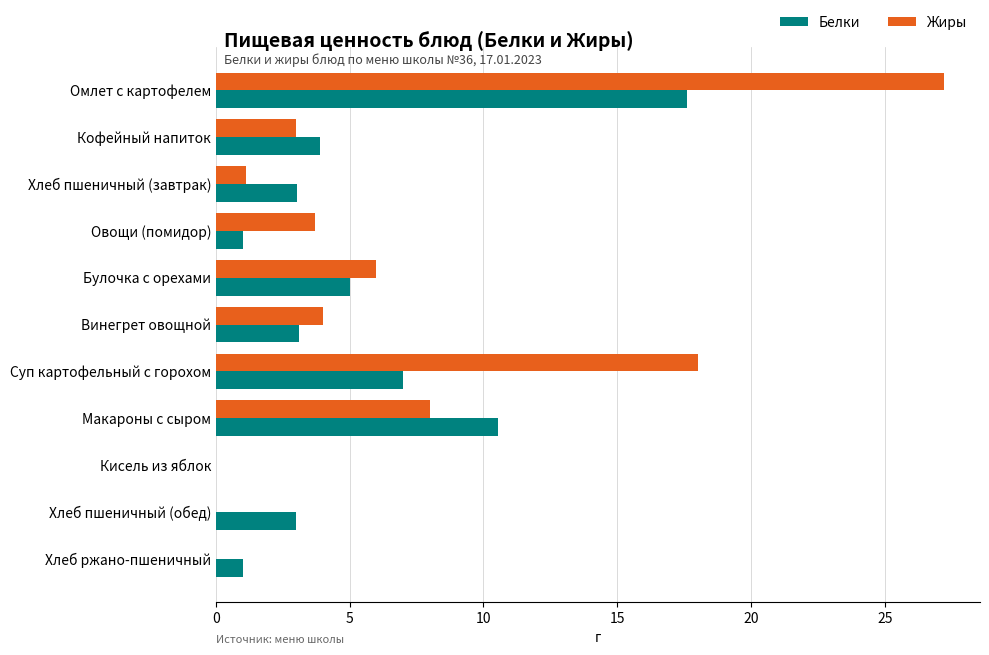

What is the sum of the Белки values at Кофейный напиток and Хлеб пшеничный (обед)?

6.9